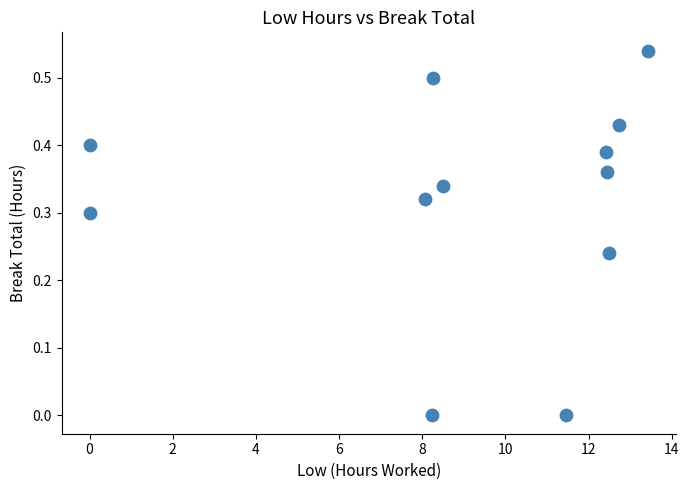

What is the average X value?

9.0